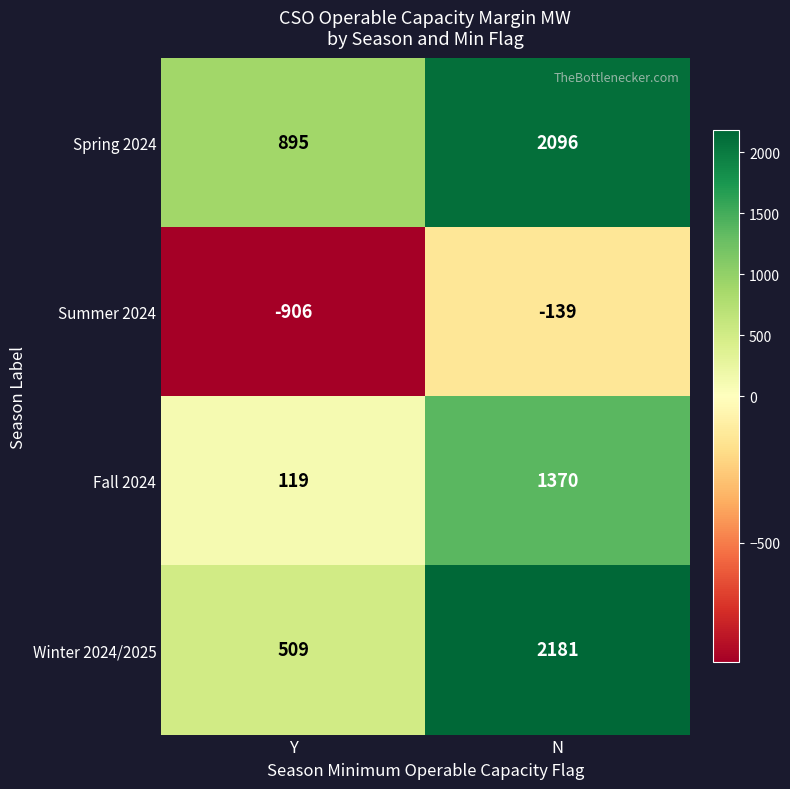

Which category has the lowest value across all series?

Y